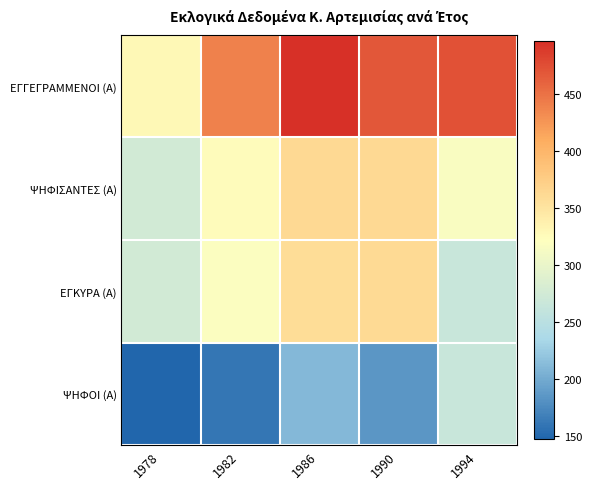

Which series has the largest total across all categories?

ΕΓΓΕΓΡΑΜΜΕΝΟΙ (Α)